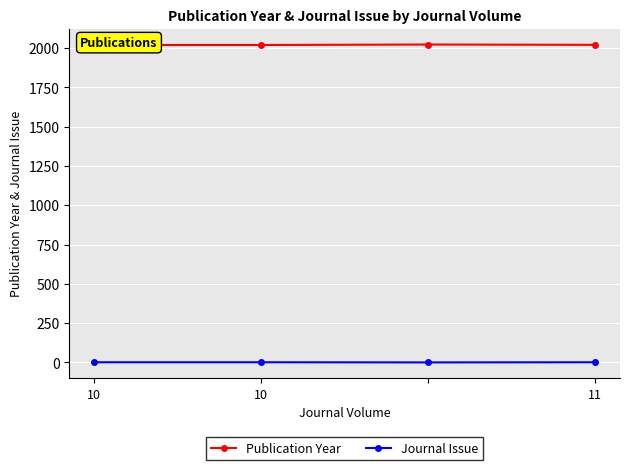

What is the value of the Journal Issue point at the 2nd from the left?

1